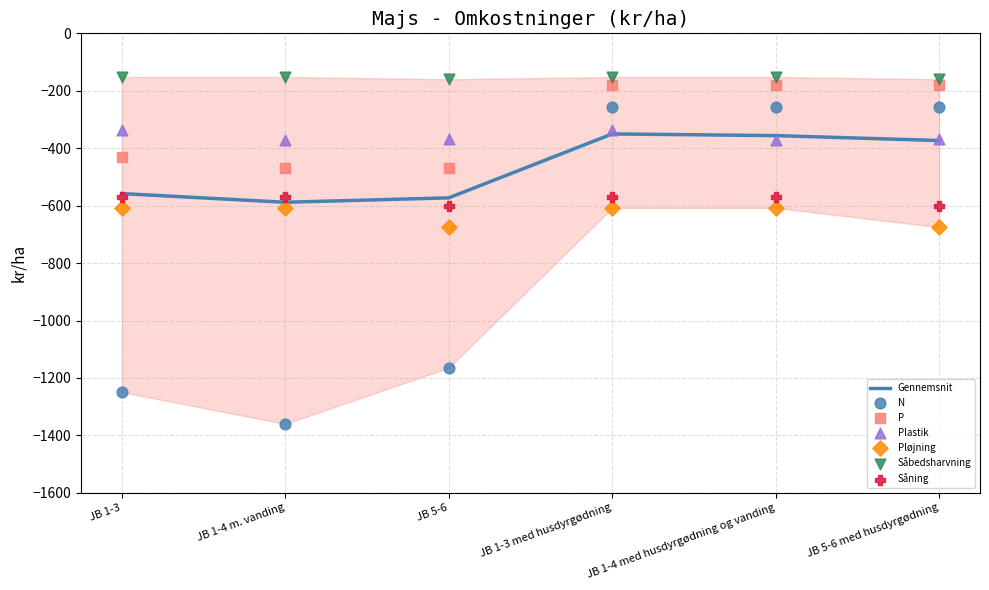

Which series contains the lowest Y value?

N